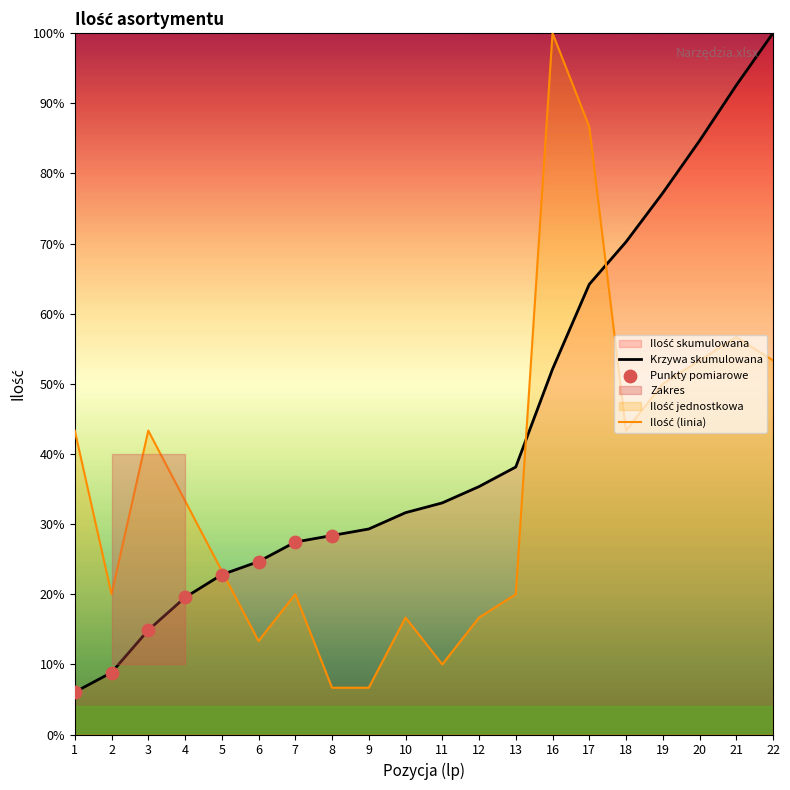

Which series contains the lowest Y value?

Ilość_cumsum